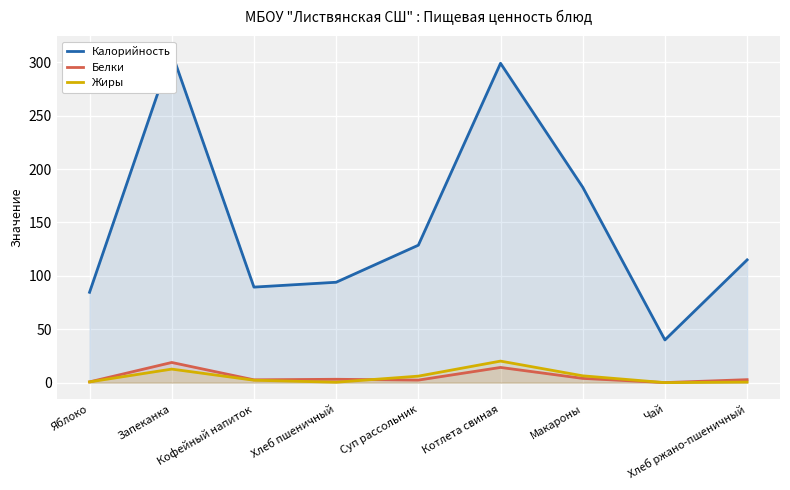

Which series has the largest range (max minus min)?

Калорийность